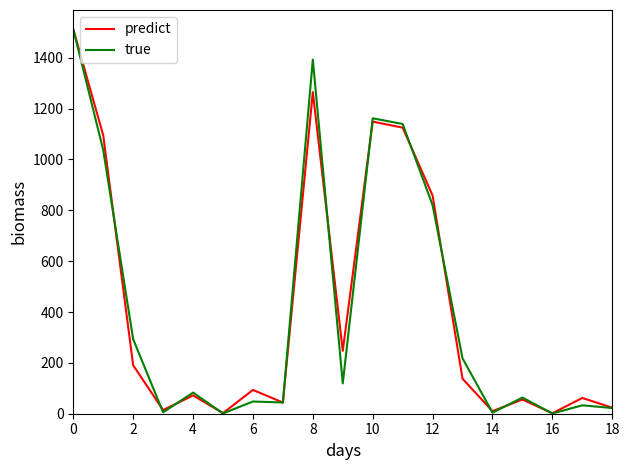

Which series has the widest spread of values?

true